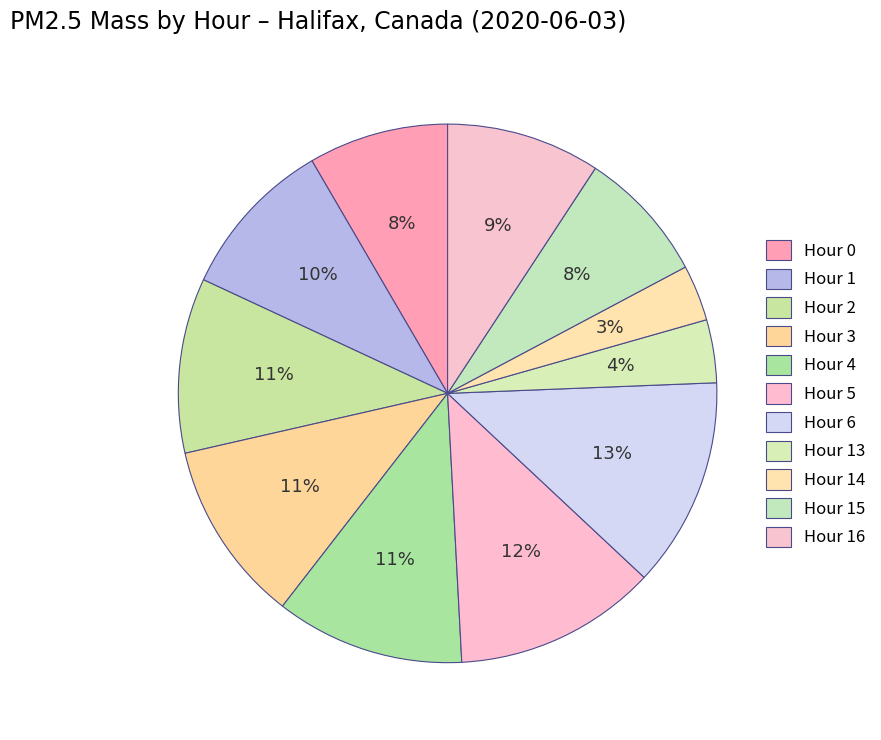

Is there a majority slice in this chart?

No